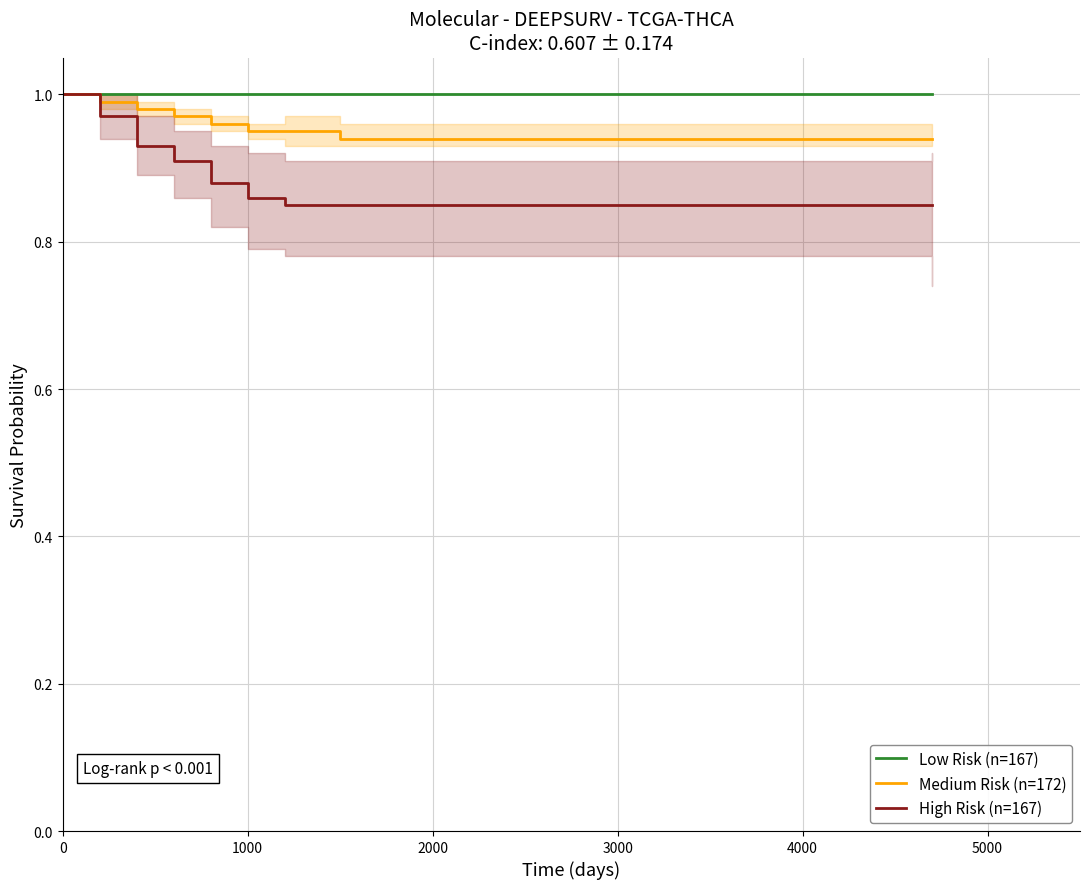

True or false: Medium Risk (n=172) and High Risk (n=167) intersect in this chart.

False